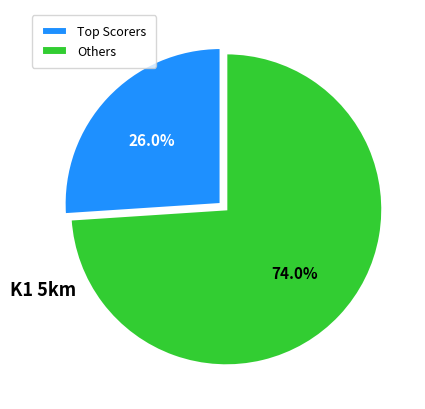

How many segments does this pie chart have?

2